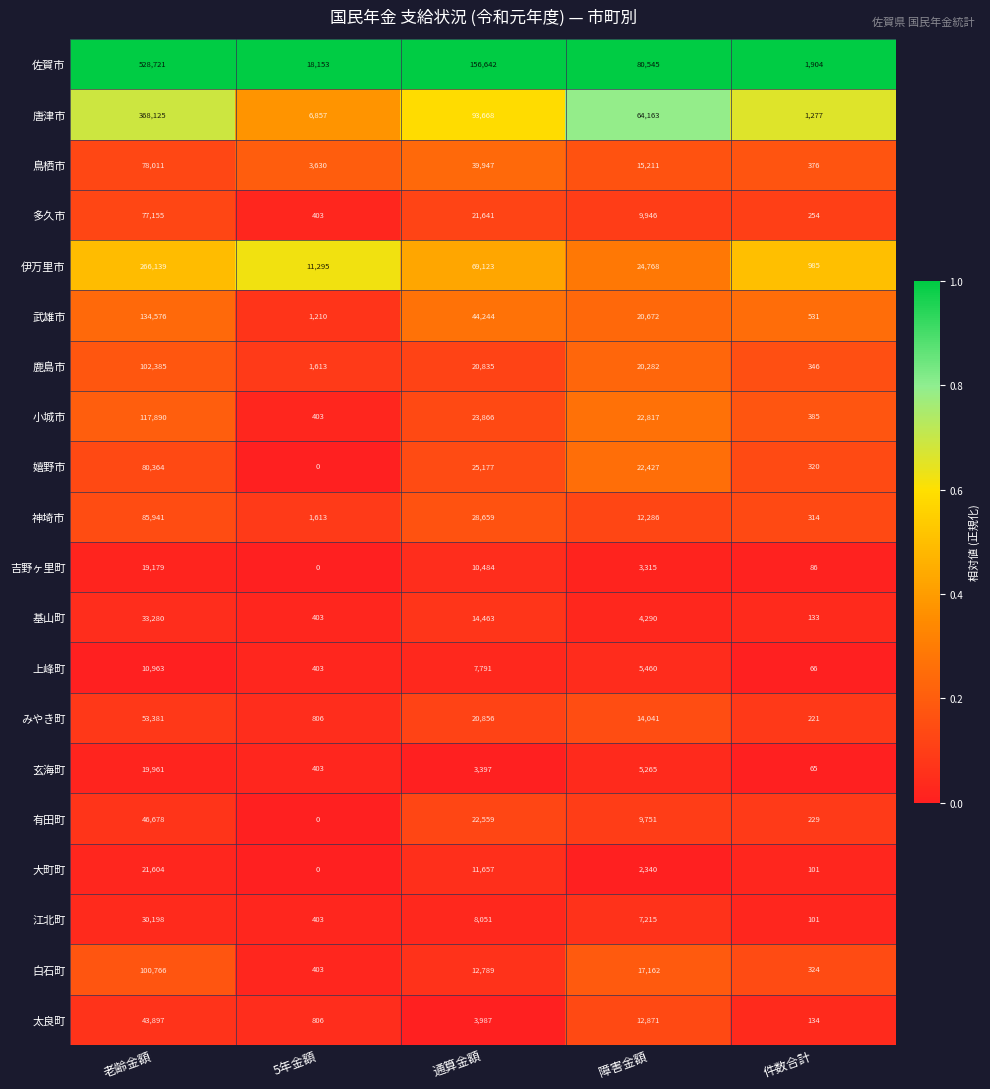

Which label corresponds to the smallest value in the chart?

5年金額